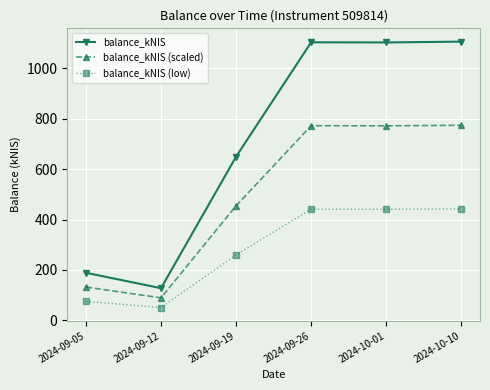

What is the lowest value of the balance_kNIS (scaled) series?

89.5